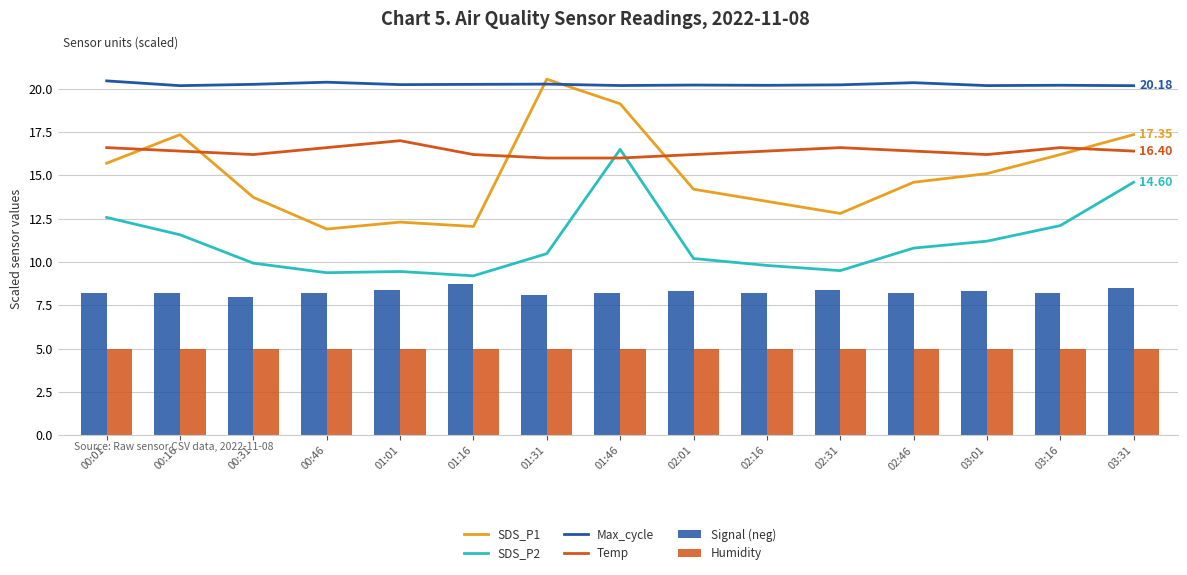

Reading right to left, what are all the values shown in this chart?

SDS_P1: 03:31=17.4	03:16=16.2	03:01=15.1	02:46=14.6	02:31=12.8	02:16=13.5	02:01=14.2	01:46=19.1	01:31=20.6	01:16=12.1	01:01=12.3	00:46=11.9	00:31=13.7	00:16=17.4	00:01=15.7
SDS_P2: 03:31=14.6	03:16=12.1	03:01=11.2	02:46=10.8	02:31=9.5	02:16=9.8	02:01=10.2	01:46=16.5	01:31=10.5	01:16=9.2	01:01=9.4	00:46=9.4	00:31=9.9	00:16=11.6	00:01=12.6
Max_cycle: 03:31=20.2	03:16=20.2	03:01=20.2	02:46=20.3	02:31=20.2	02:16=20.2	02:01=20.2	01:46=20.2	01:31=20.3	01:16=20.3	01:01=20.2	00:46=20.4	00:31=20.3	00:16=20.2	00:01=20.5
Temp: 03:31=16.4	03:16=16.6	03:01=16.2	02:46=16.4	02:31=16.6	02:16=16.4	02:01=16.2	01:46=16.0	01:31=16.0	01:16=16.2	01:01=17.0	00:46=16.6	00:31=16.2	00:16=16.4	00:01=16.6
Signal (neg): 03:31=8.5	03:16=8.2	03:01=8.3	02:46=8.2	02:31=8.4	02:16=8.2	02:01=8.3	01:46=8.2	01:31=8.1	01:16=8.7	01:01=8.4	00:46=8.2	00:31=8.0	00:16=8.2	00:01=8.2
Humidity: 03:31=5.0	03:16=5.0	03:01=5.0	02:46=5.0	02:31=5.0	02:16=5.0	02:01=5.0	01:46=5.0	01:31=5.0	01:16=5.0	01:01=5.0	00:46=5.0	00:31=5.0	00:16=5.0	00:01=5.0